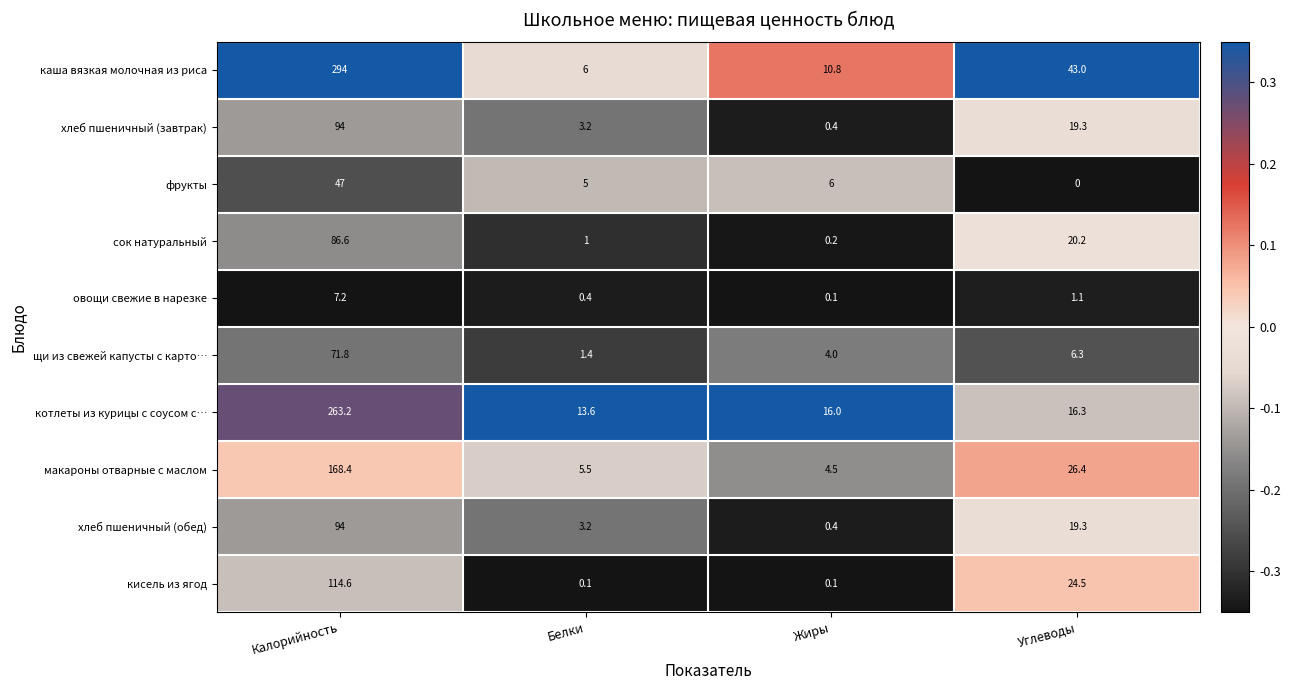

The value of овощи свежие в нарезке at Углеводы is 1.1. True or false?

True